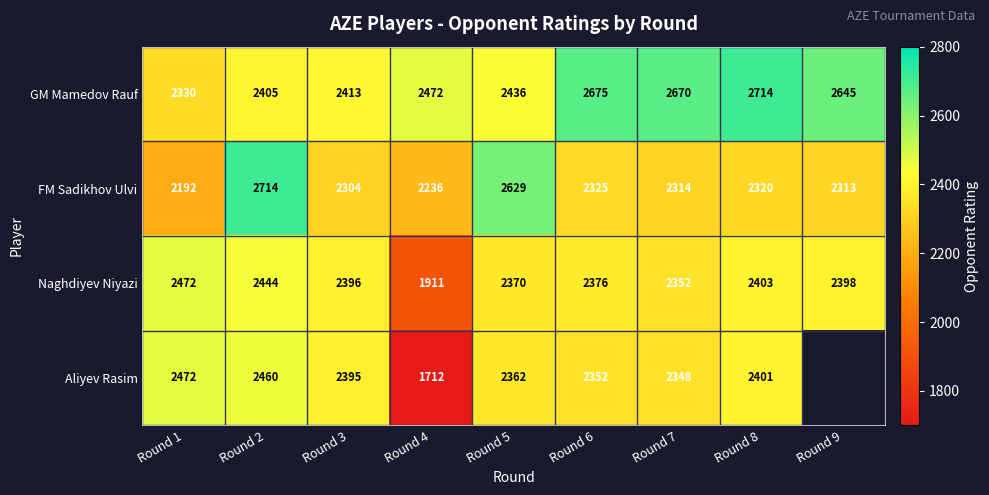

Where is GM Mamedov Rauf nearest to the value 2522?

Round 4